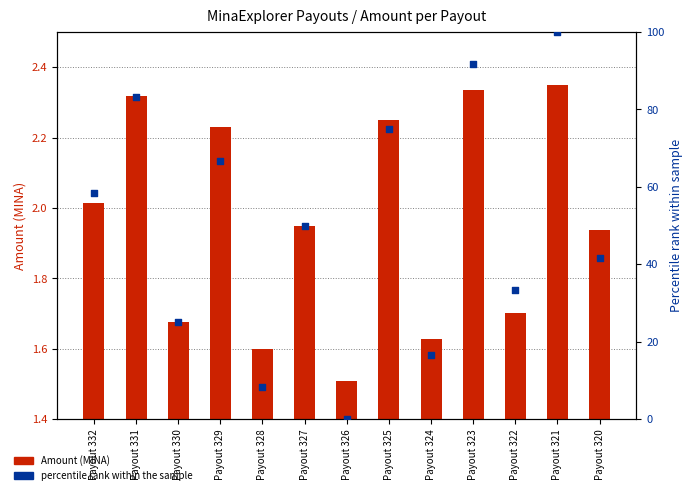

Which series reaches the minimum Y coordinate?

Percentile rank